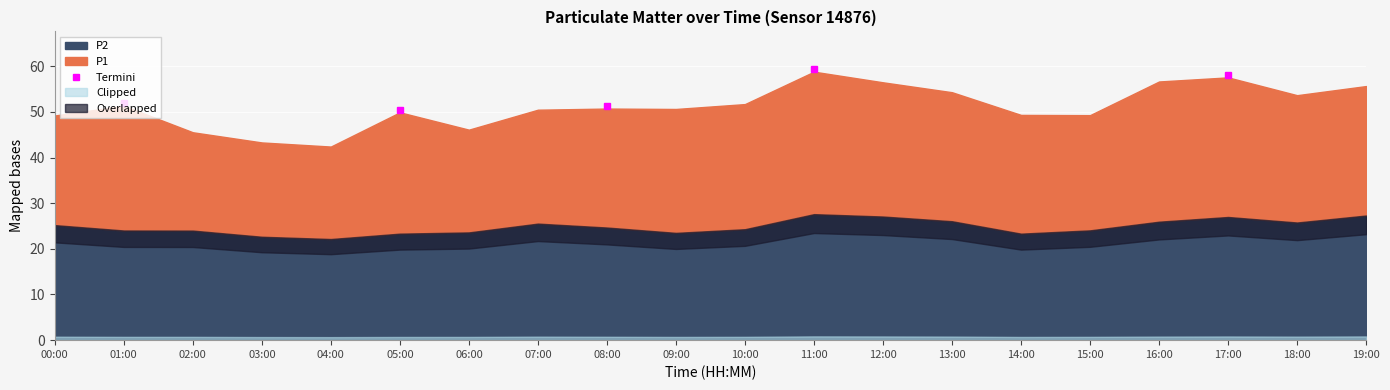

What is the value of the Termini point at the 3rd from the left?

51.2